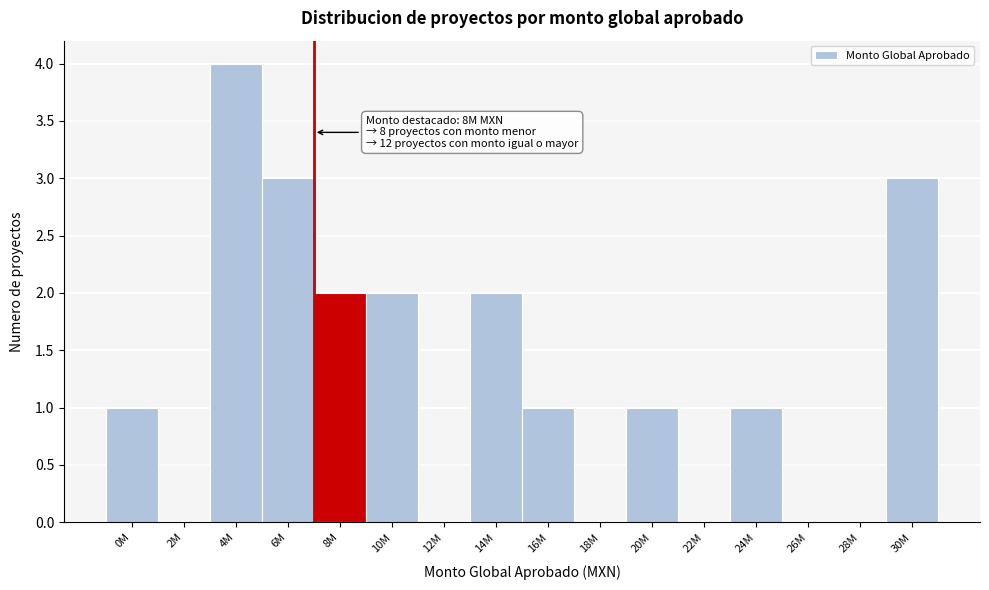

Reading left to right, extract all data points from this chart.

0M=1	2M=0	4M=4	6M=3	8M=2	10M=2	12M=0	14M=2	16M=1	18M=0	20M=1	22M=0	24M=1	26M=0	28M=0	30M=3